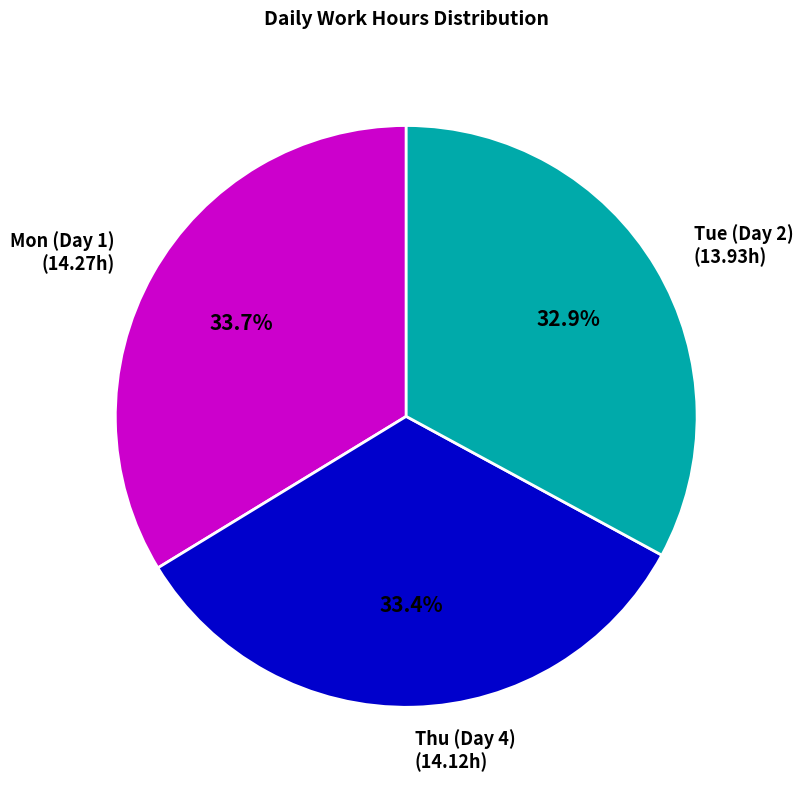

Which has a higher value, Mon (Day 1) (14.27h) or Tue (Day 2) (13.93h)?

Mon (Day 1) (14.27h)